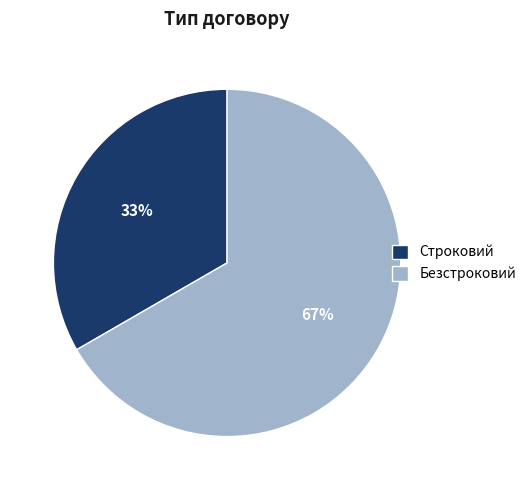

Is there a majority slice in this chart?

Yes